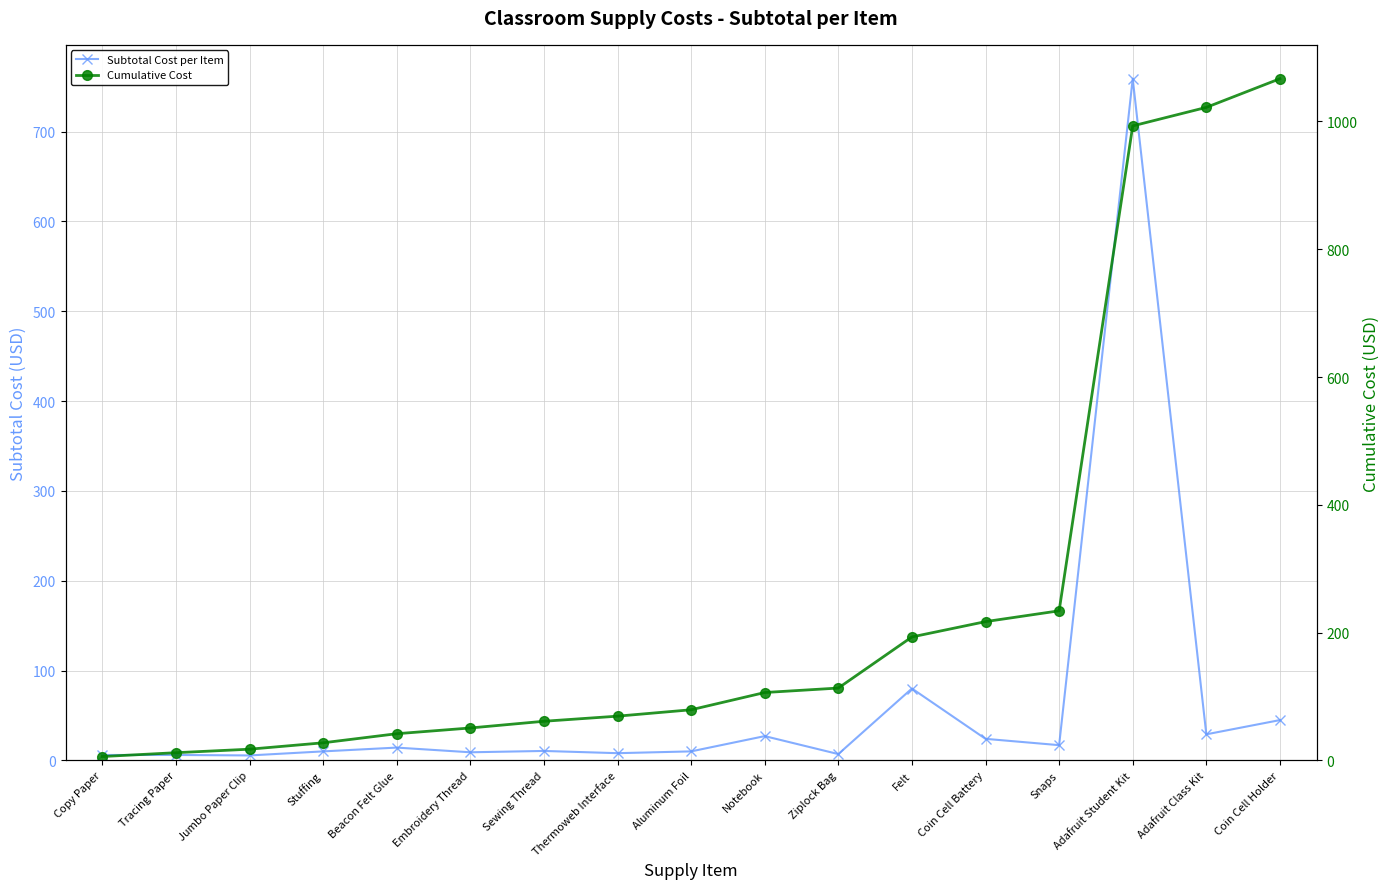

At which label does Subtotal Cost per Item first exceed 10?

Beacon Felt Glue